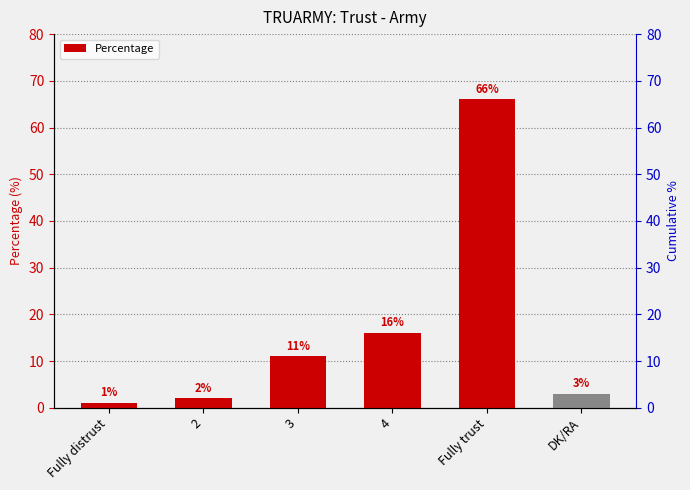

Reading left to right, list all the values displayed in this chart.

Fully distrust=1	2=2	3=11	4=16	Fully trust=66	DK/RA=3